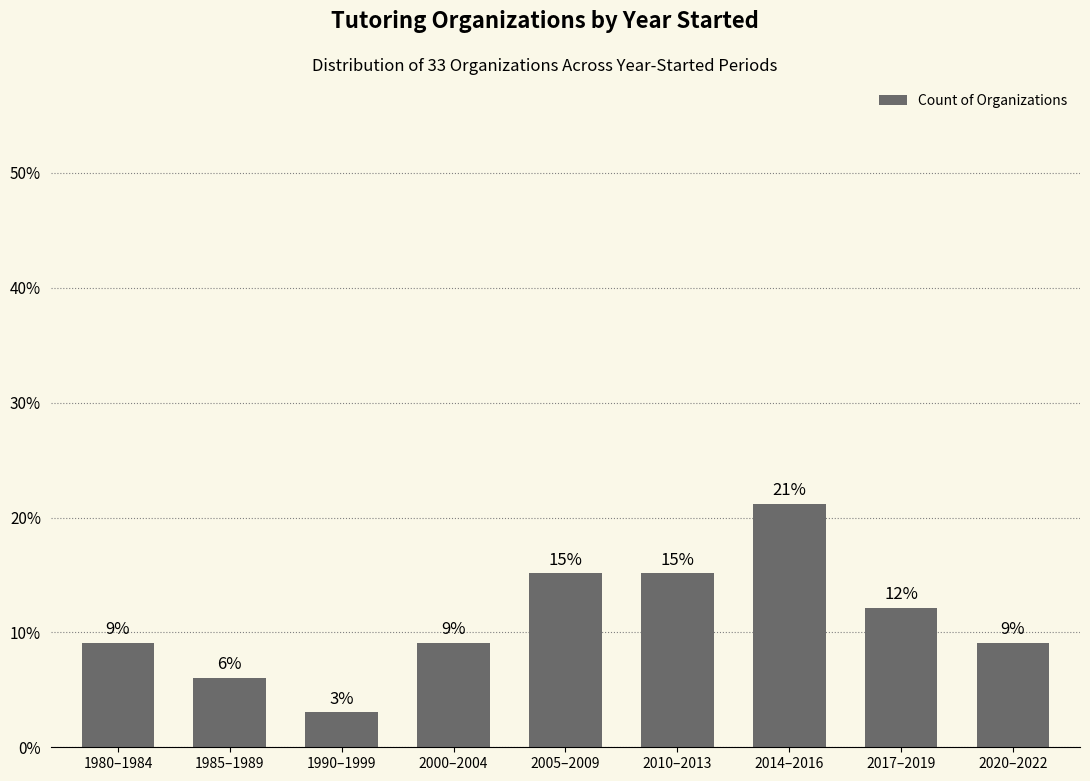

Does the chart contain any negative values?

No